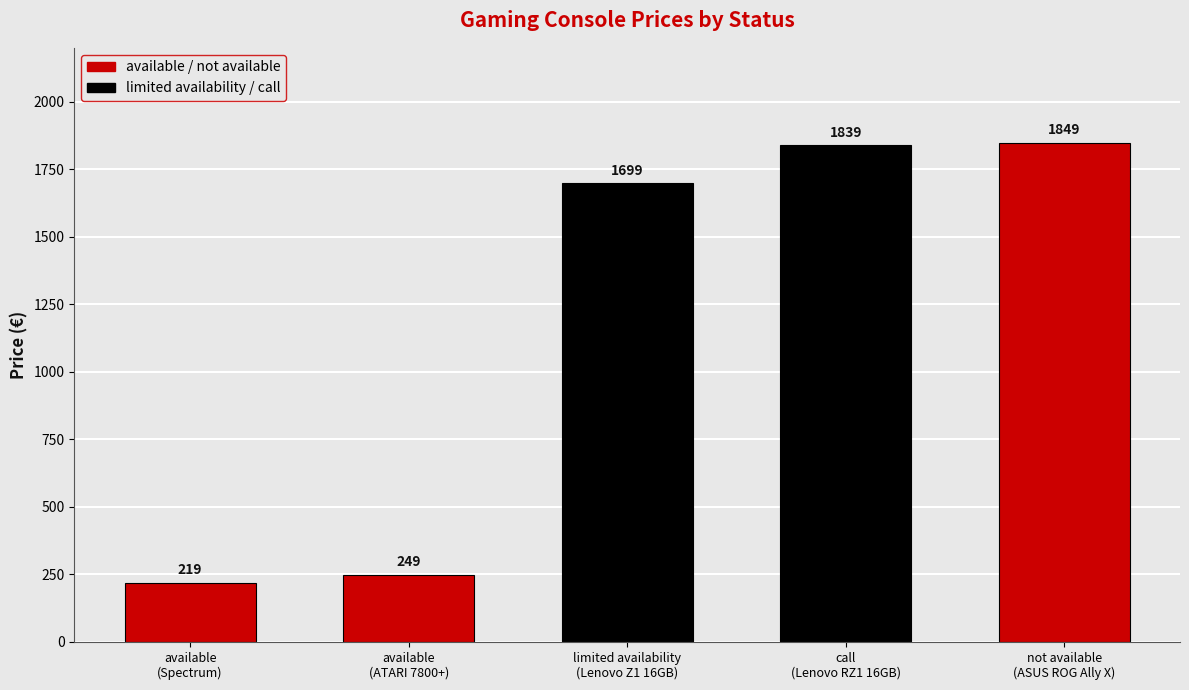

Where does the data first go above 1698?

limited availability
(Lenovo Z1 16GB)